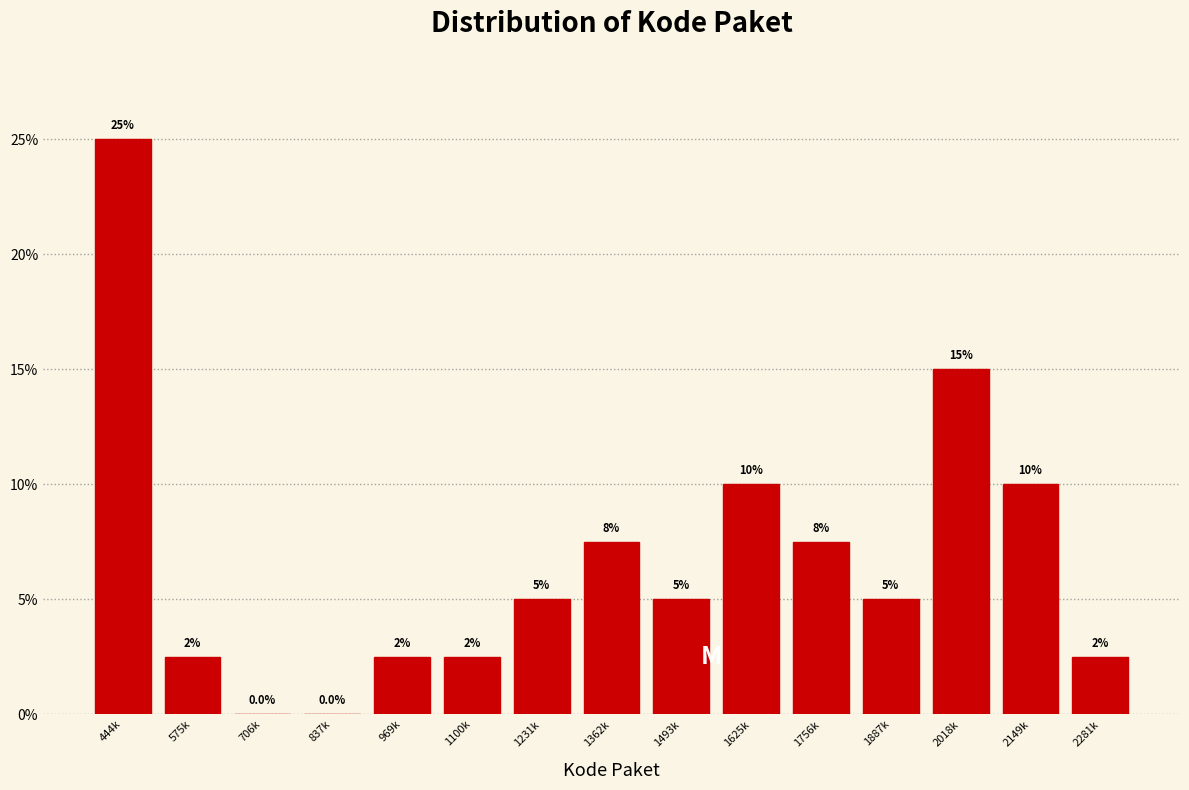

Reading left to right, extract all data points from this chart.

444k=25.0	575k=2.5	706k=0.0	837k=0.0	969k=2.5	1100k=2.5	1231k=5.0	1362k=7.5	1493k=5.0	1625k=10.0	1756k=7.5	1887k=5.0	2018k=15.0	2149k=10.0	2281k=2.5